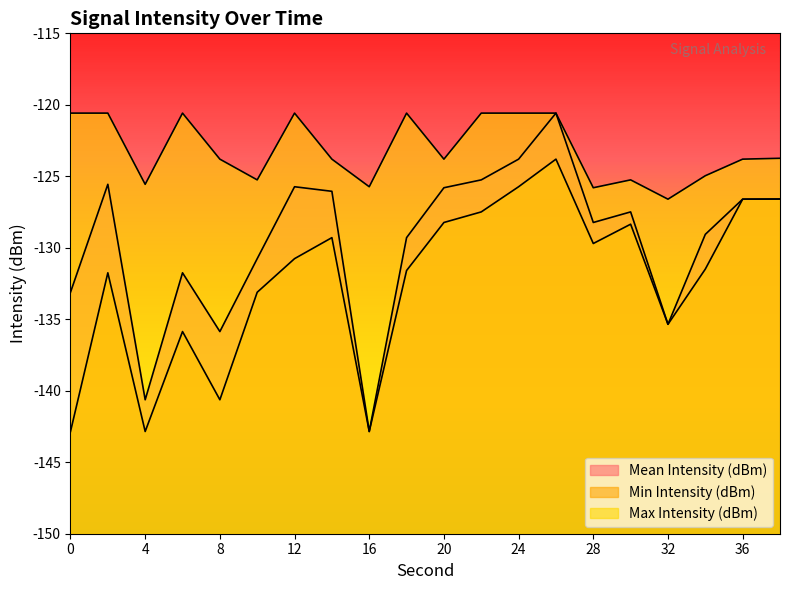

Is the value of Max Intensity (dBm) at 38 greater than the value of Min Intensity (dBm) at 10?

Yes